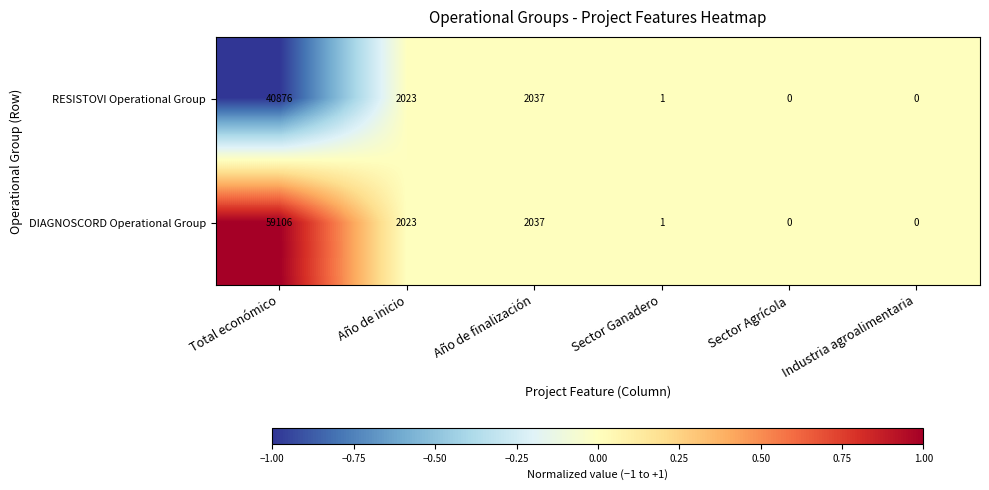

Read the RESISTOVI Operational Group value at Año de inicio, to the nearest 10.

2020